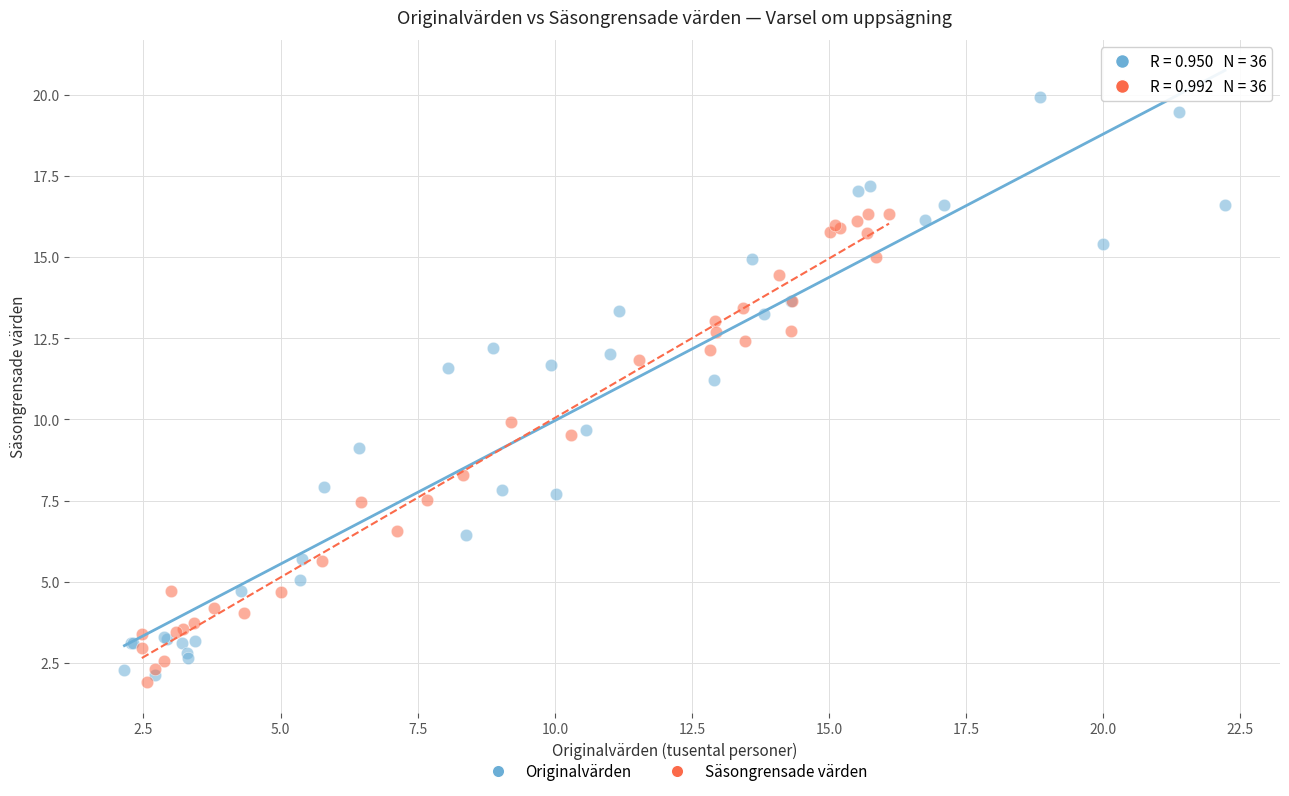

Which series contains the highest Y value?

Originalvärden